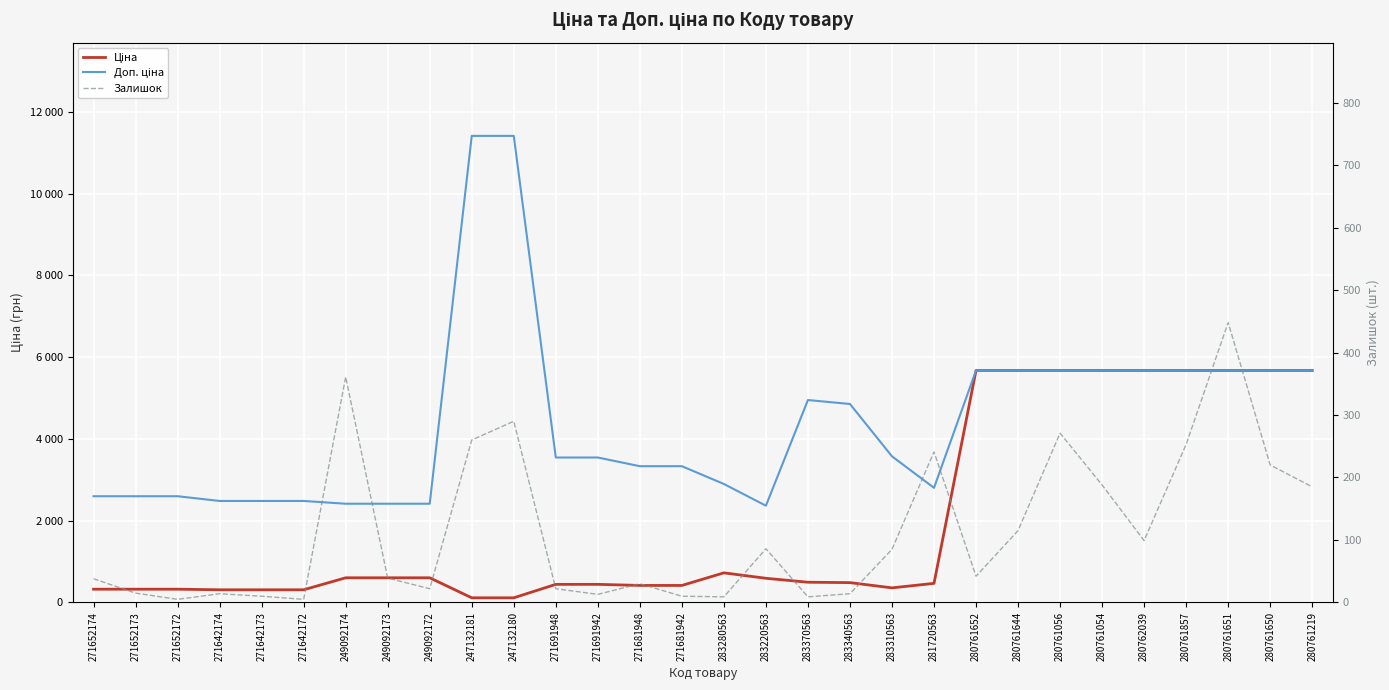

What is the label of the 17th point from the right?

271681948